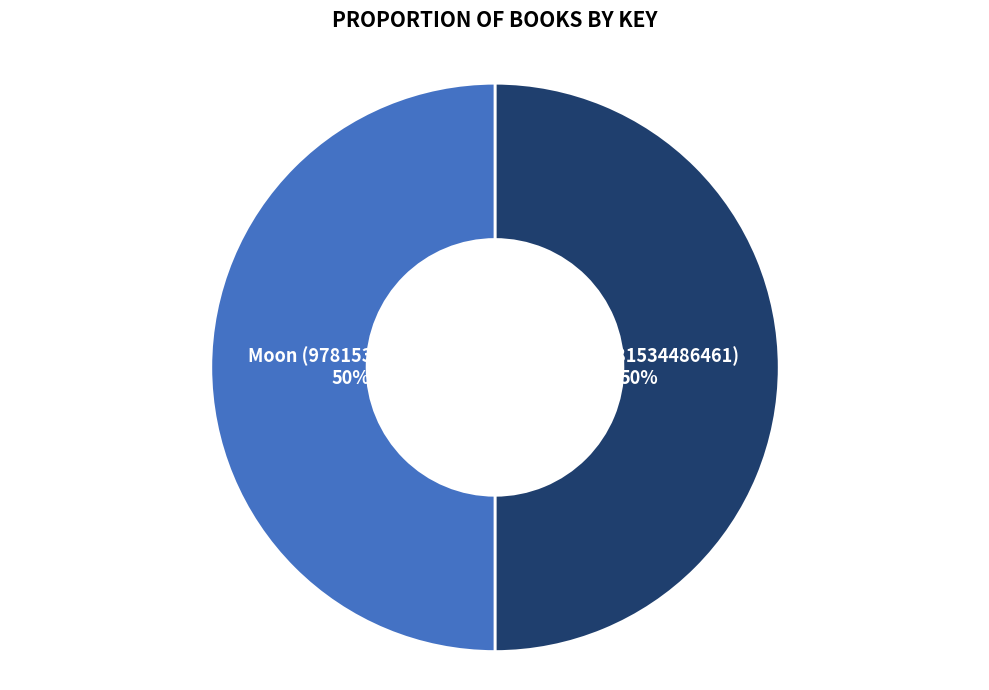

To the nearest percent, what is the average slice percentage?

50%